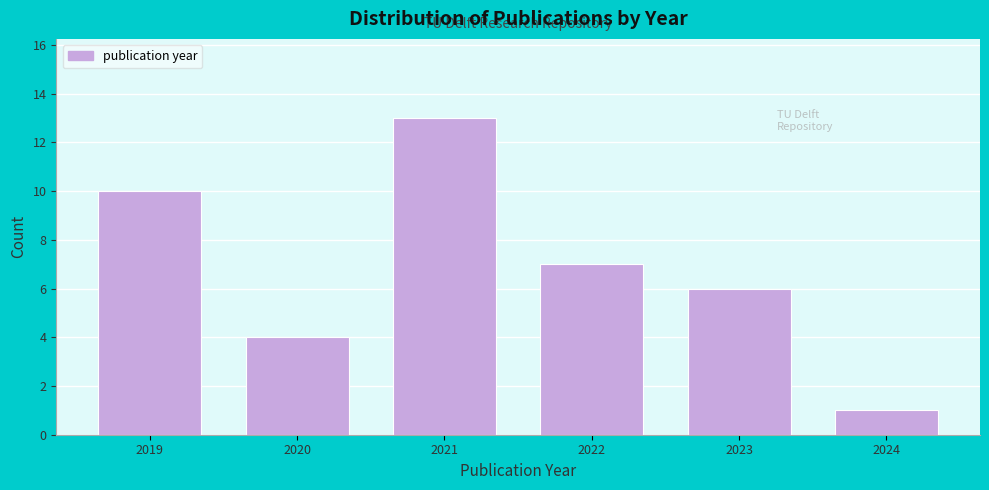

Reading left to right, what are all the values shown in this chart?

10	4	13	7	6	1